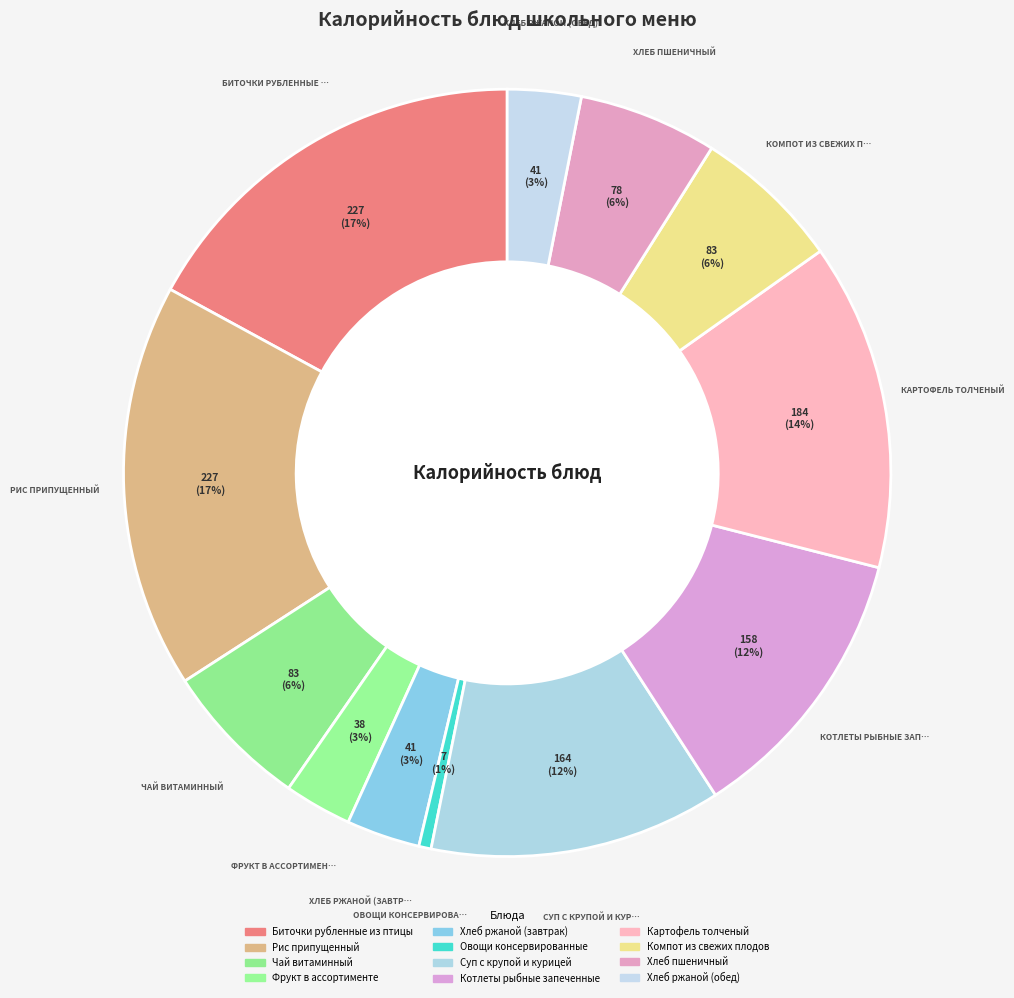

What percentage is NOT represented by Картофель толченый?

86.2%